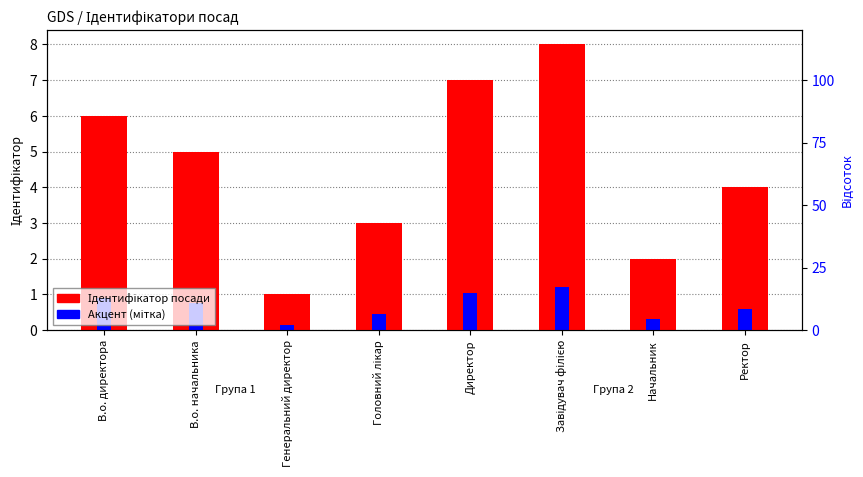

How many groups of bars are there?

8